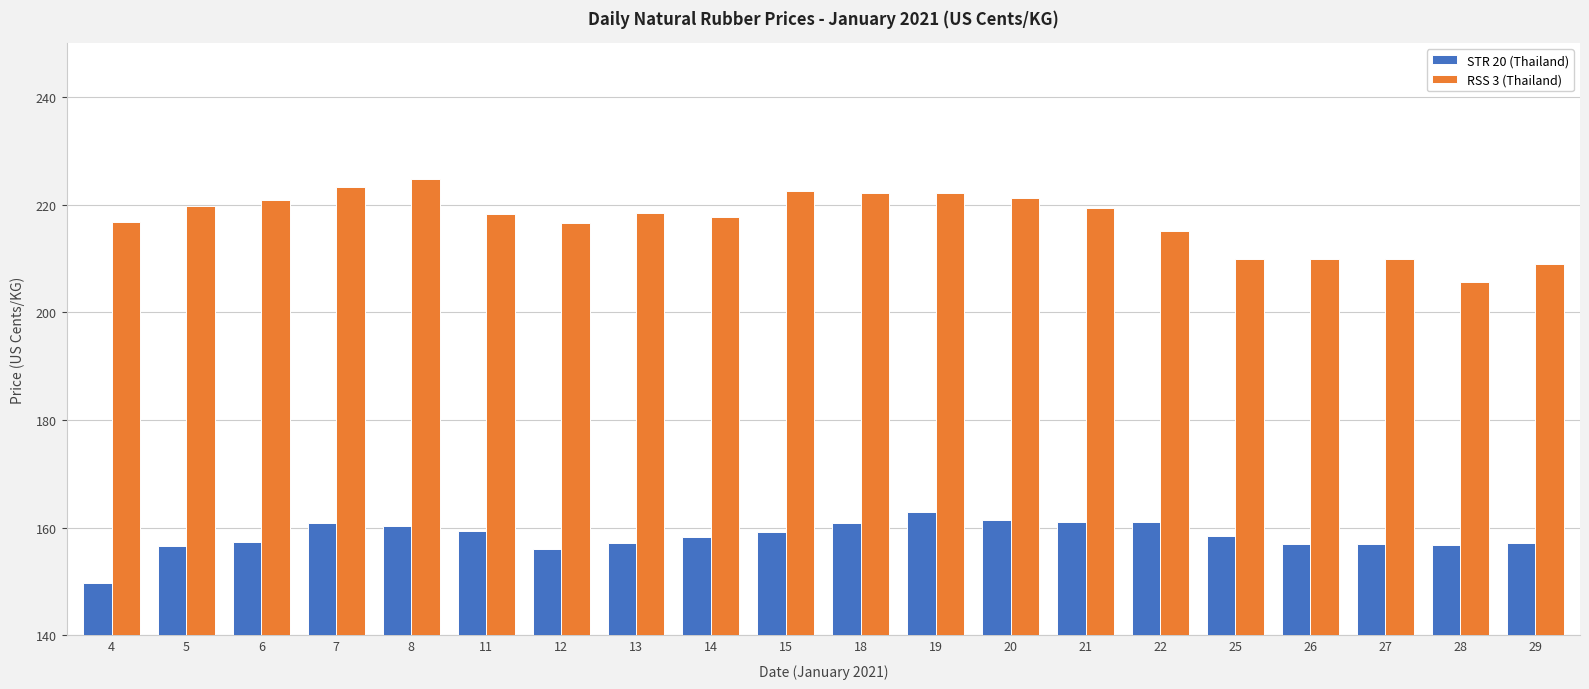

The value of STR 20 (Thailand) at 27 is 156.9. True or false?

True